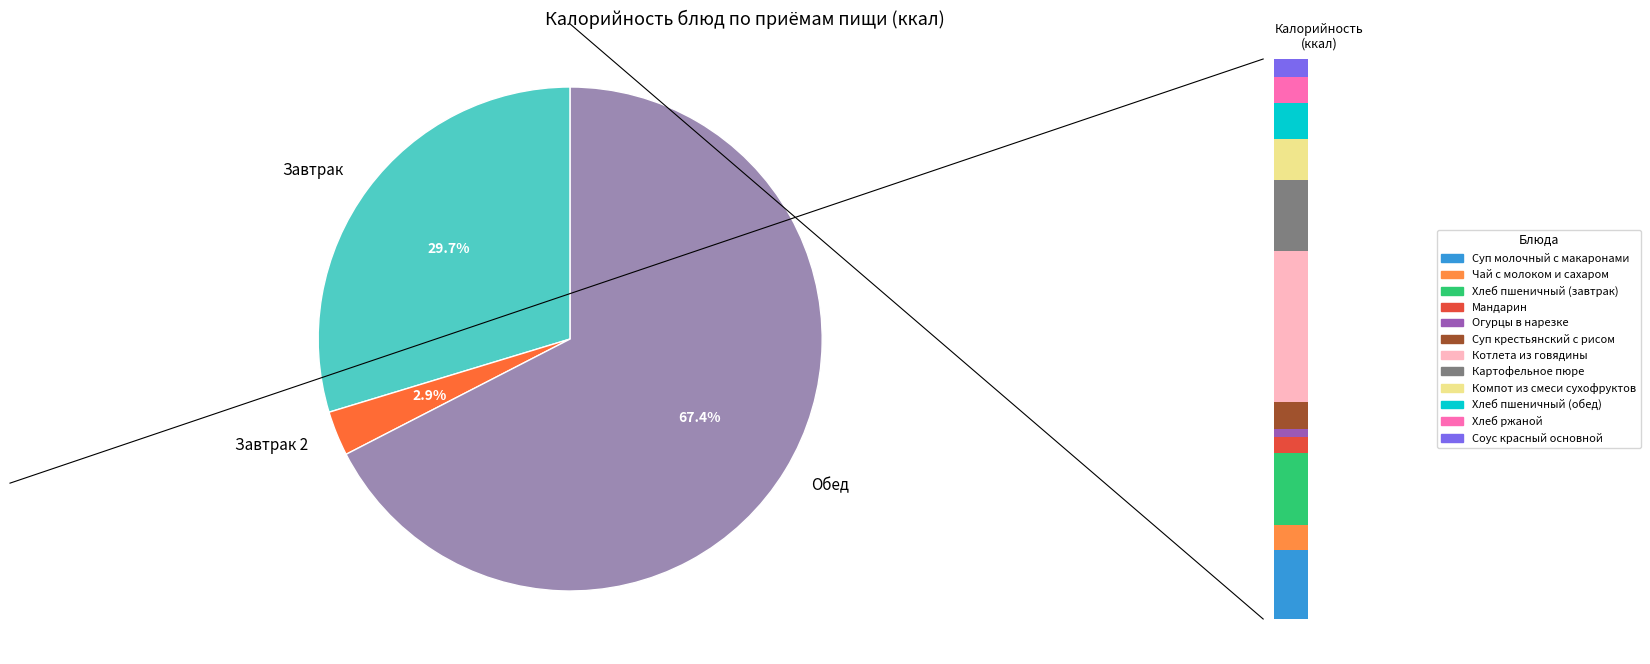

Is Суп крестьянский с рисом the majority of the pie?

No